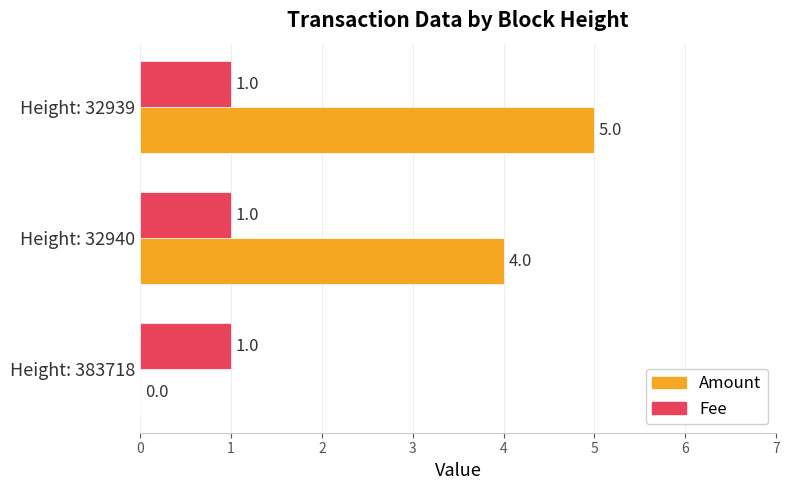

What is the average value of the Fee series?

1